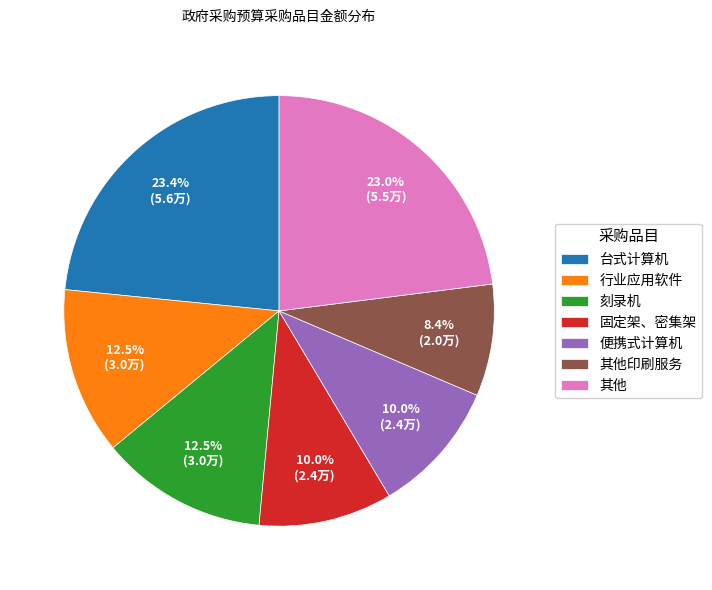

Which has a higher value, 其他印刷服务 or 刻录机?

刻录机